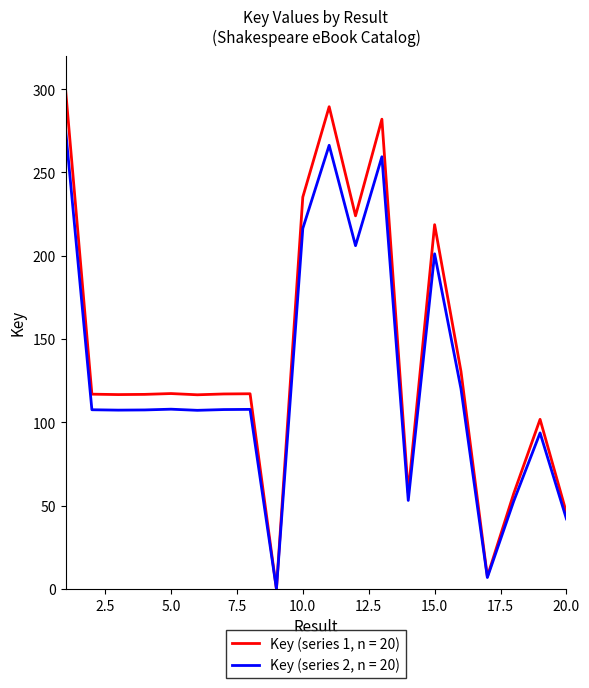

What is the highest value of the Key (series 2, n = 20) series?

276.0